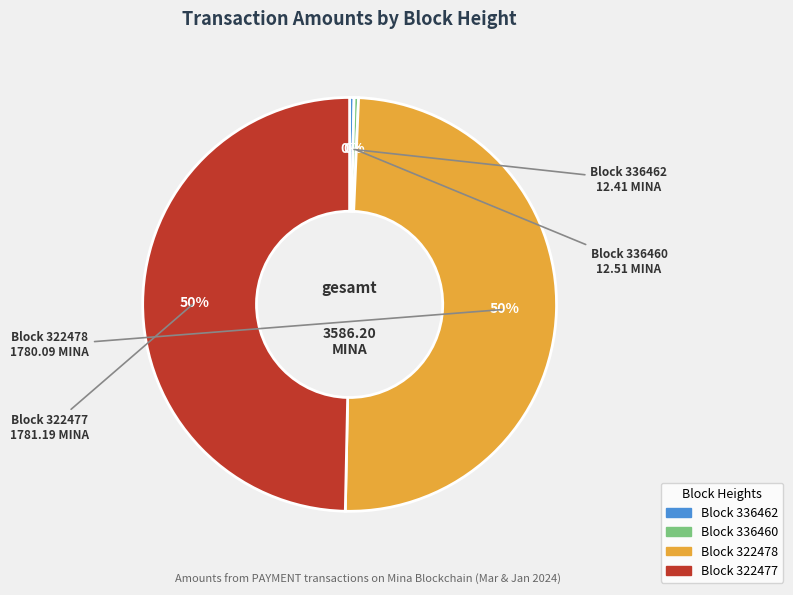

Which category has the biggest portion of the pie?

322477